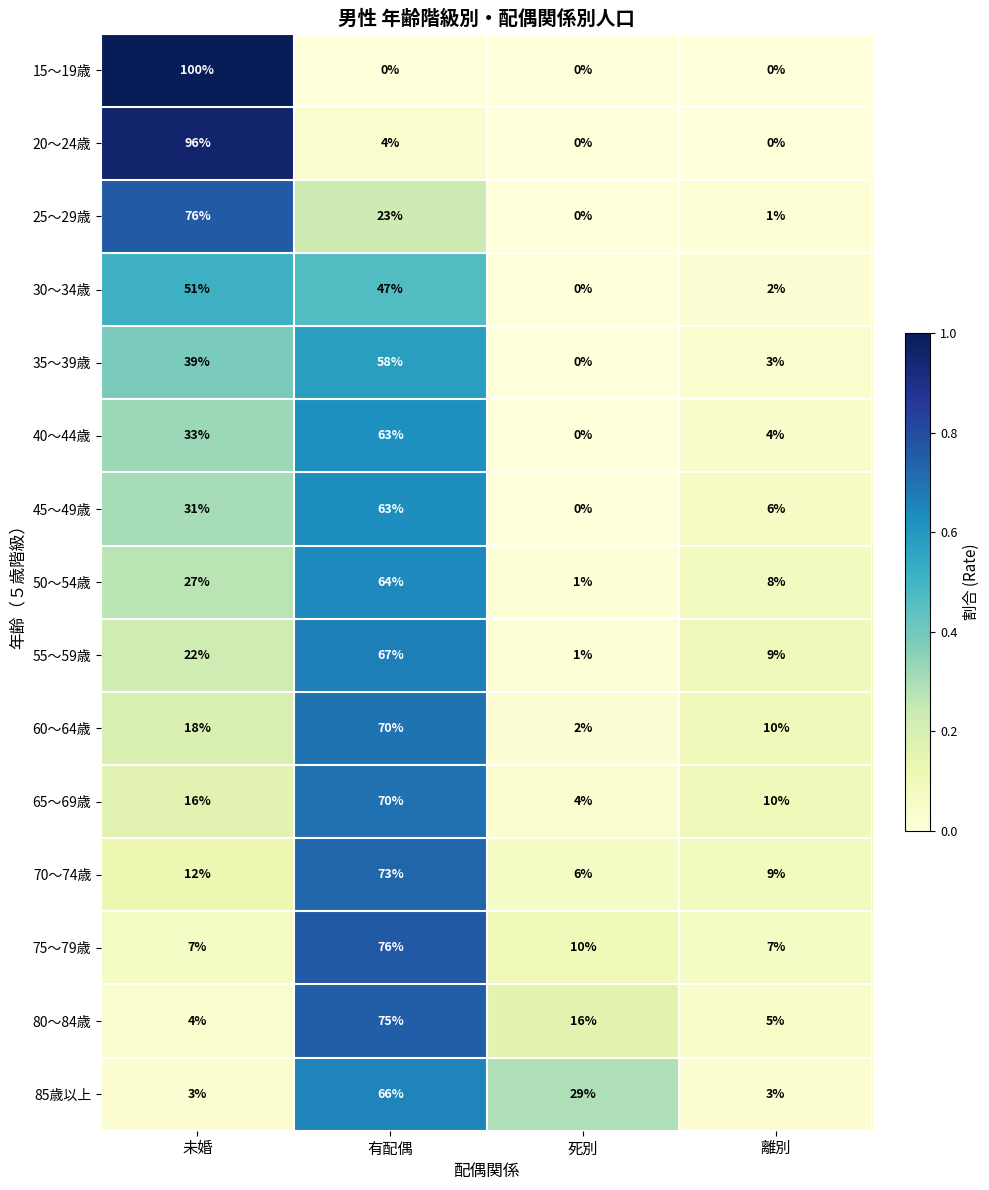

List the labels in order of 65～69歳 value, largest first.

有配偶, 未婚, 離別, 死別